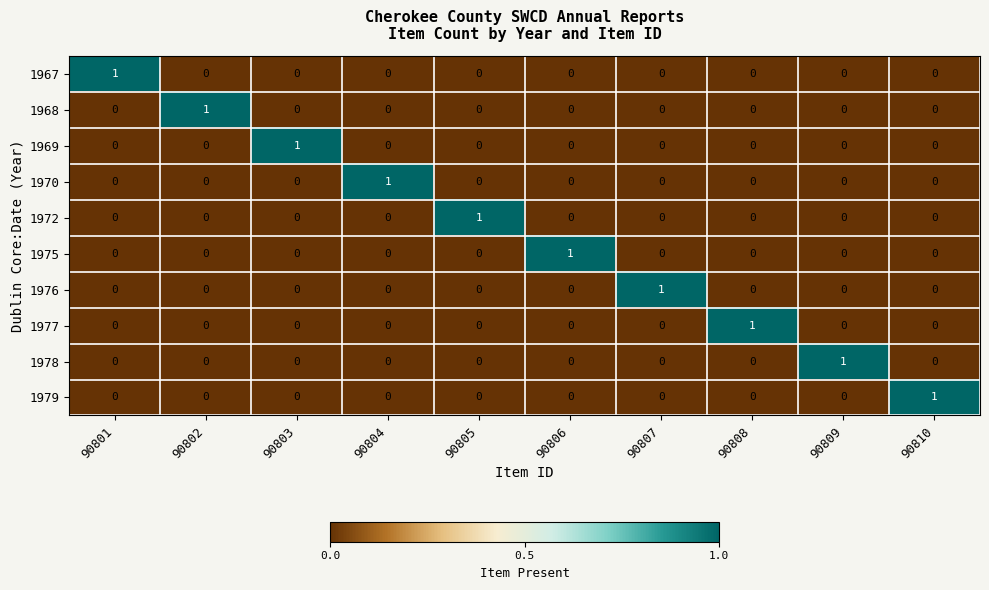

True or false: 1975 has a value of 0 at 90803.

True